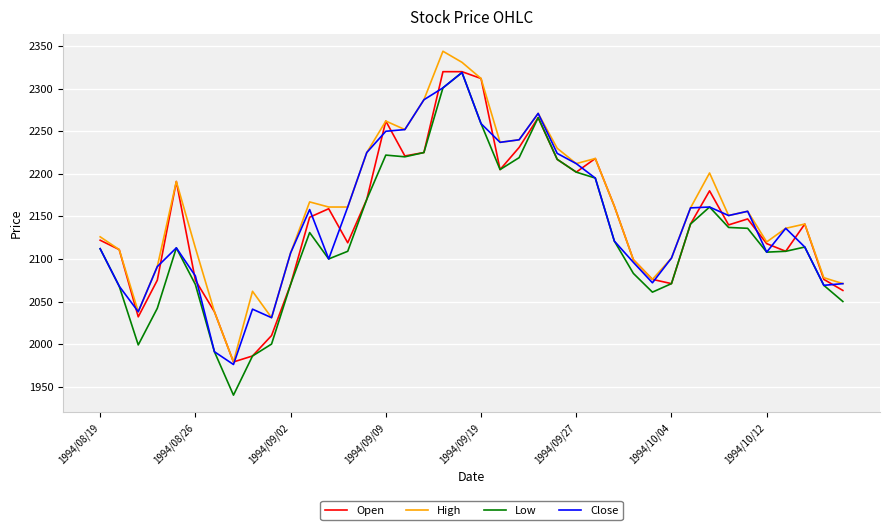

What are all the series names shown in the legend?

Open, High, Low, Close